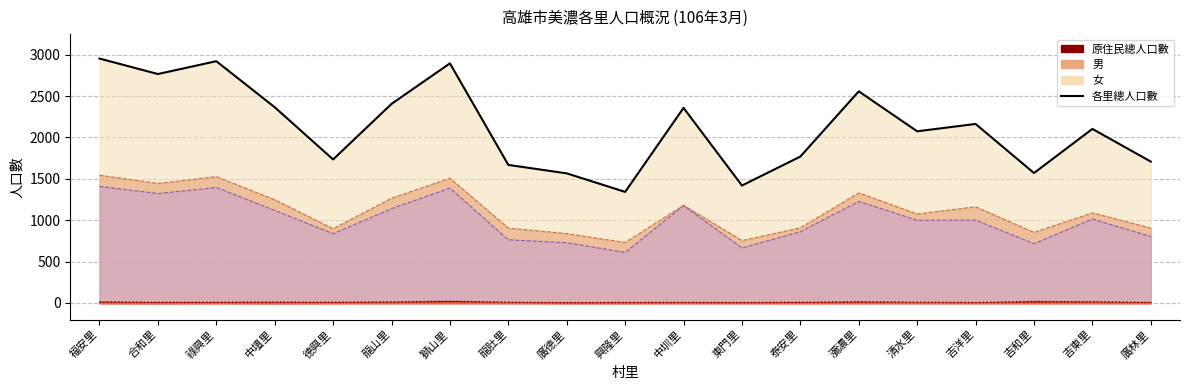

Between 中壇里 and 吉洋里, which series saw the biggest shift?

各里總人口數